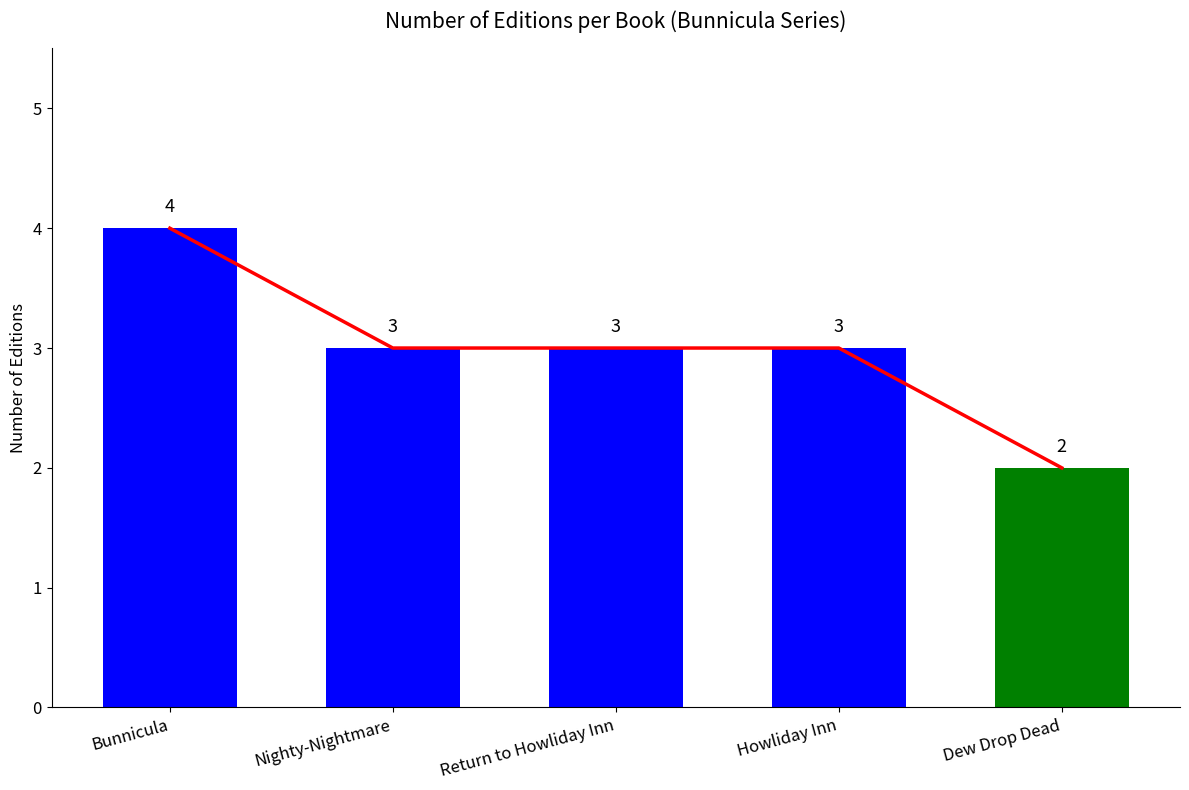

Reading right to left, what are all the values shown in this chart?

2	3	3	3	4